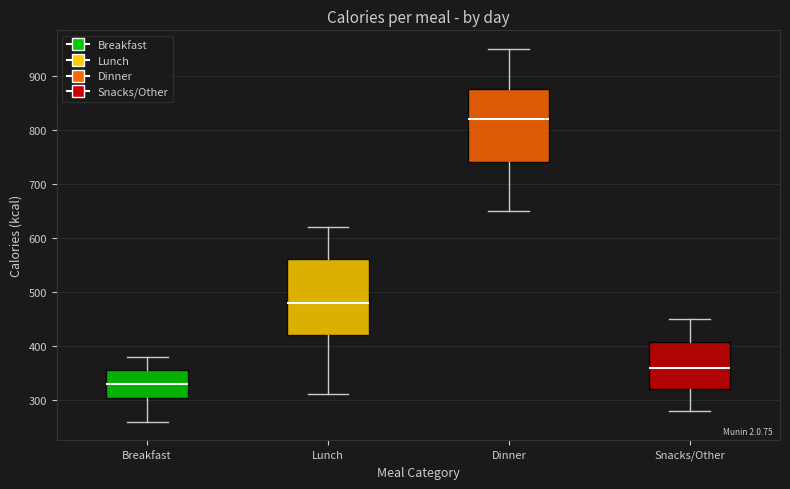

Reading left to right, transcribe this box plot: for each box, give where its median line is, the range the box spans, and where its two whiskers end, as read against the y-axis. The values are not printed on the chart, so give them approximately, as read against the axis.

Breakfast: median 330, box 300 to 360, whiskers 260 to 380
Lunch: median 480, box 420 to 560, whiskers 310 to 620
Dinner: median 820, box 740 to 880, whiskers 650 to 950
Snacks/Other: median 360, box 320 to 410, whiskers 280 to 450